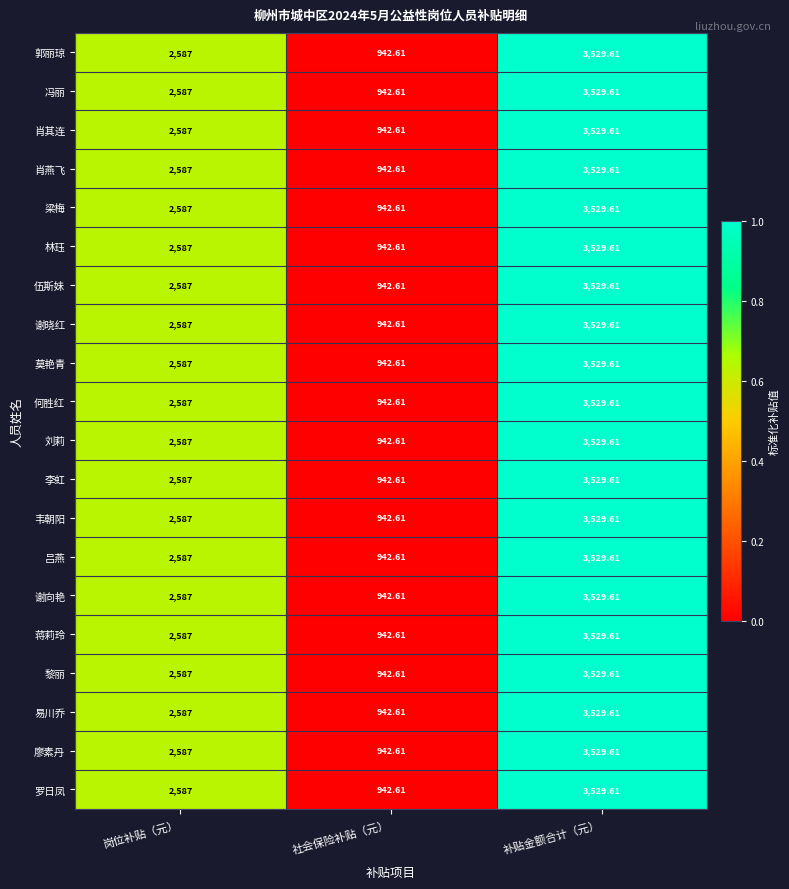

List the labels in order of 肖燕飞 value, smallest first.

社会保险补贴（元）, 岗位补贴（元）, 补贴金额合计（元）